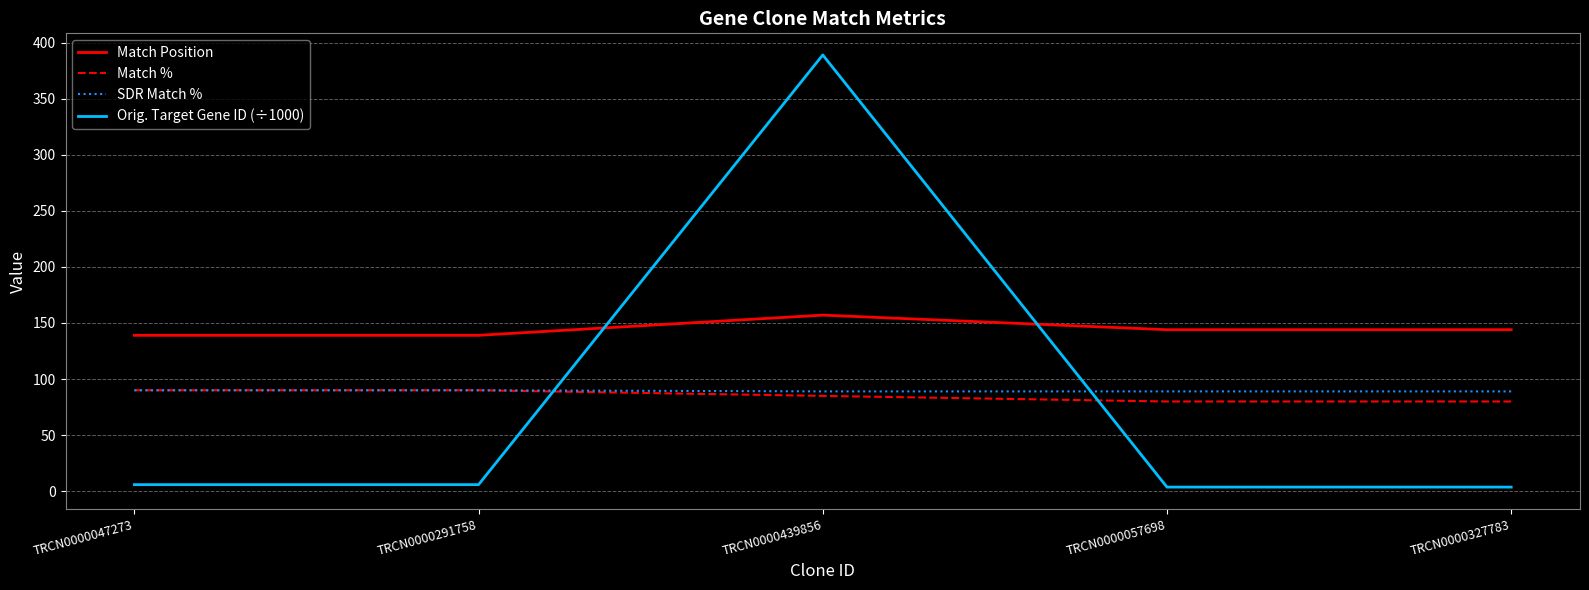

True or false: Match % has a value of 85.0 at TRCN0000439856.

True